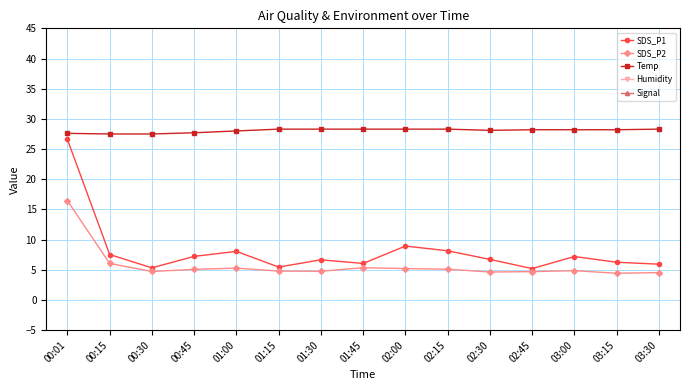

Reading left to right, what are all the values shown in this chart?

SDS_P1: 26.6	7.5	5.3	7.2	8.1	5.5	6.7	6.0	8.9	8.2	6.7	5.2	7.2	6.2	5.9
SDS_P2: 16.4	6.0	4.7	5.1	5.3	4.8	4.8	5.3	5.2	5.1	4.6	4.7	4.8	4.4	4.5
Temp: 27.6	27.5	27.5	27.7	28.0	28.3	28.3	28.3	28.3	28.3	28.1	28.2	28.2	28.2	28.3
Humidity: 99.9	99.9	99.9	99.9	99.9	99.9	99.9	99.9	99.9	99.9	99.9	99.9	99.9	99.9	99.9
Signal: -65.0	-65.0	-66.0	-64.0	-65.0	-66.0	-66.0	-66.0	-66.0	-66.0	-65.0	-65.0	-65.0	-65.0	-65.0